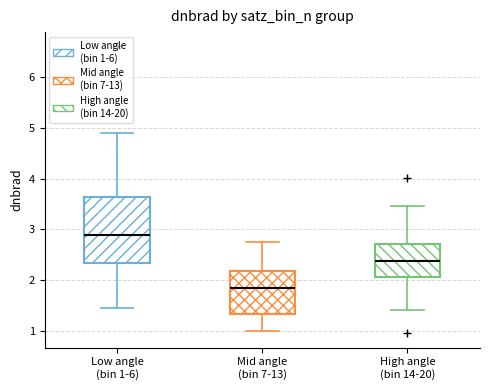

Comparing the boxes themselves (not the whiskers), which one is the tallest?

Low angle (bin 1-6)